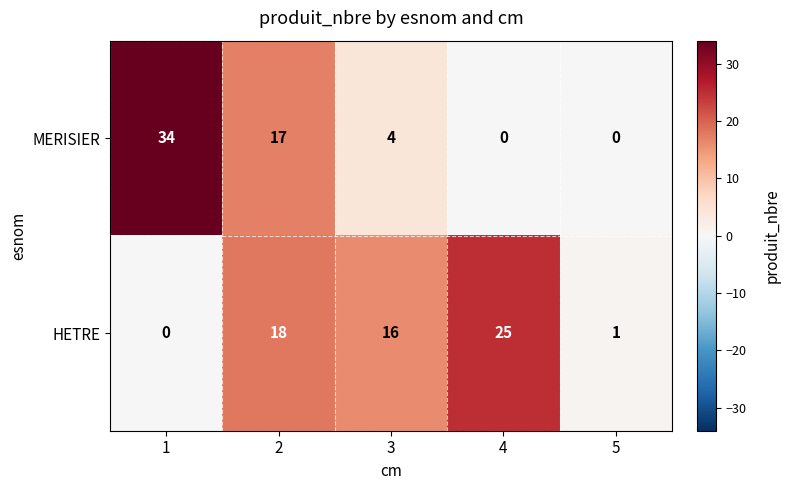

Is it true that MERISIER equals 0 at 4?

True